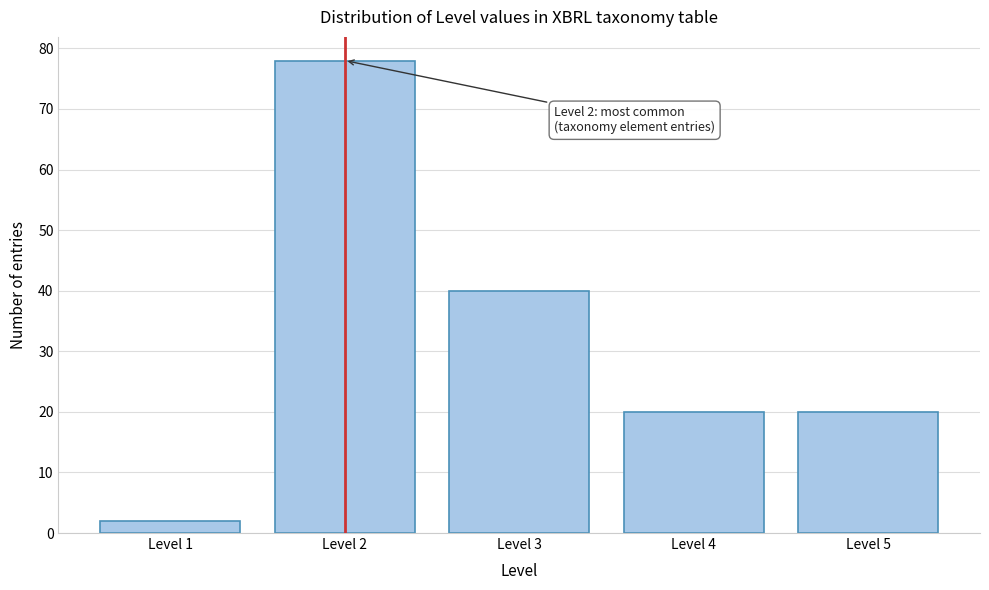

Reading left to right, list all the values displayed in this chart.

2	78	40	20	20